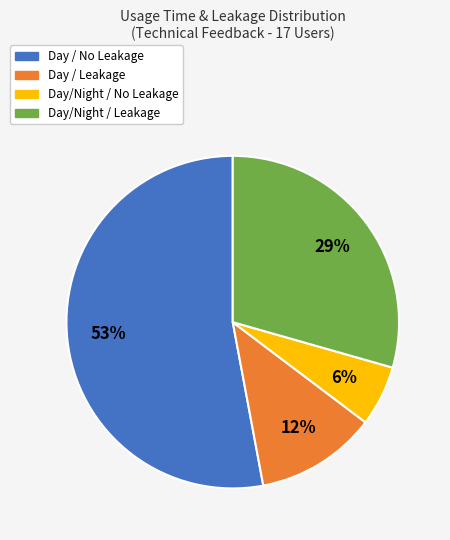

Is there a majority slice in this chart?

Yes